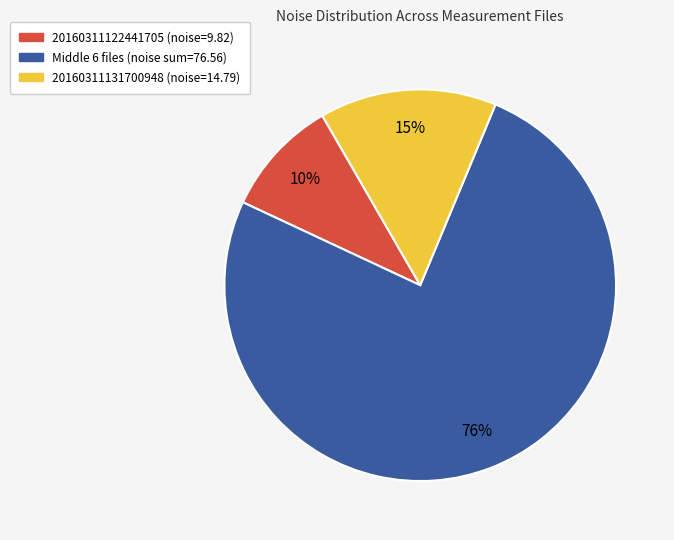

True or false: 20160311122441705 (noise=9.82) accounts for 10% of the total.

True